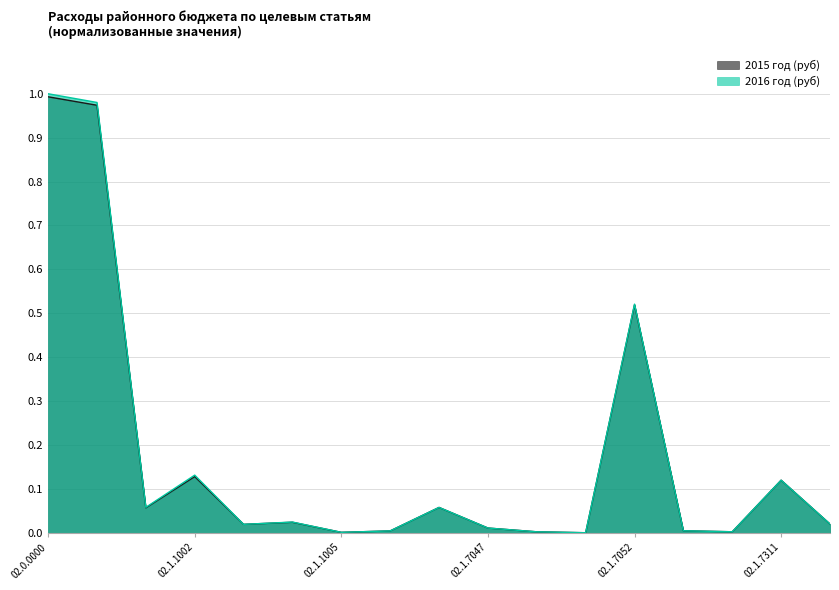

What is the total value across all series at 02.1.1002?

0.3